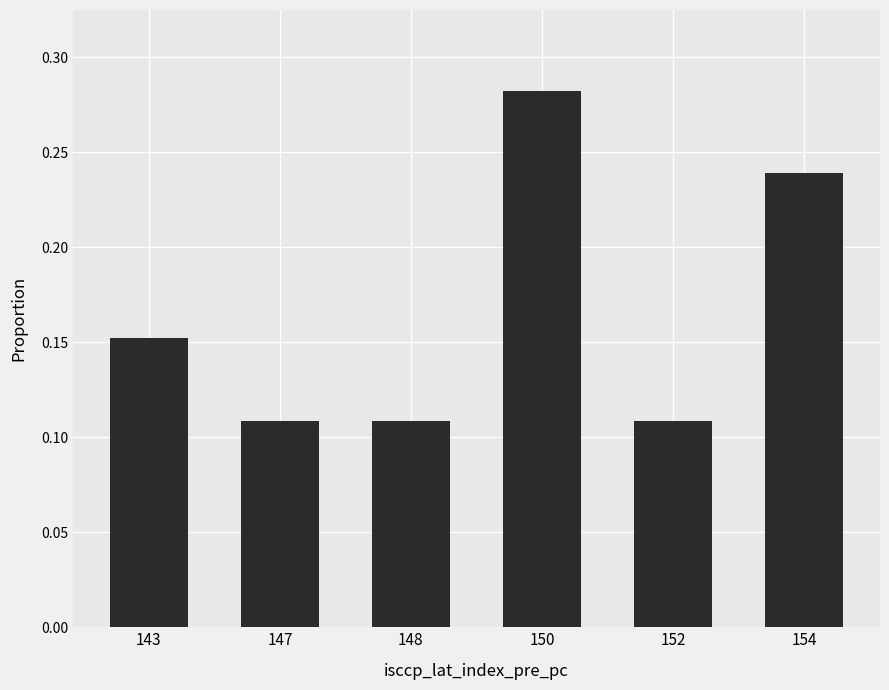

Between 148 and 150, which is larger?

150